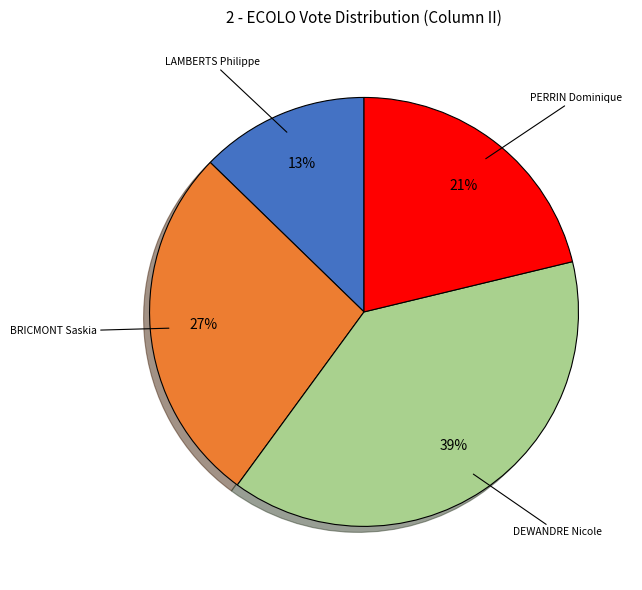

To the nearest percent, what is the difference between the largest and smallest slice percentages?

26%